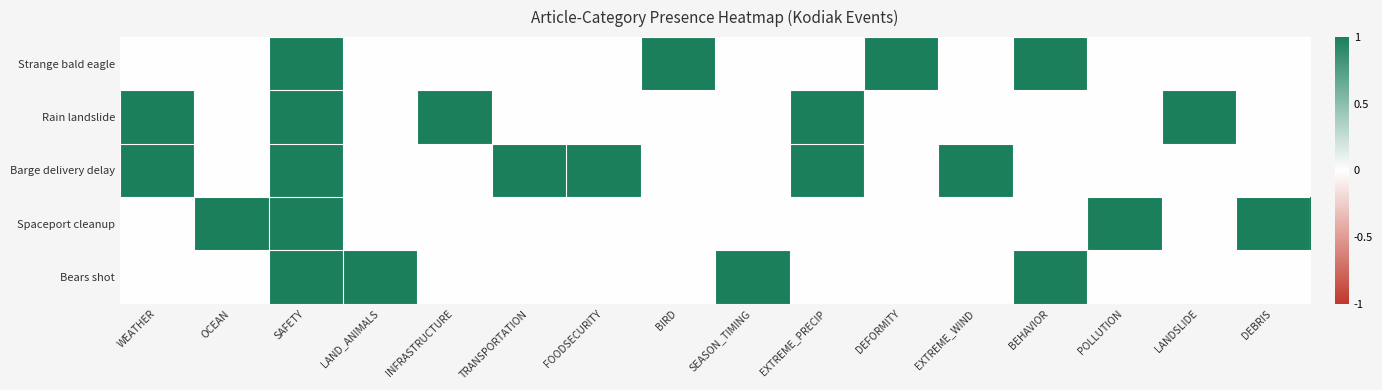

Rank the series by their maximum value, from highest to lowest.

Strange bald eagle, Rain landslide, Barge delivery delay, Spaceport cleanup, Bears shot